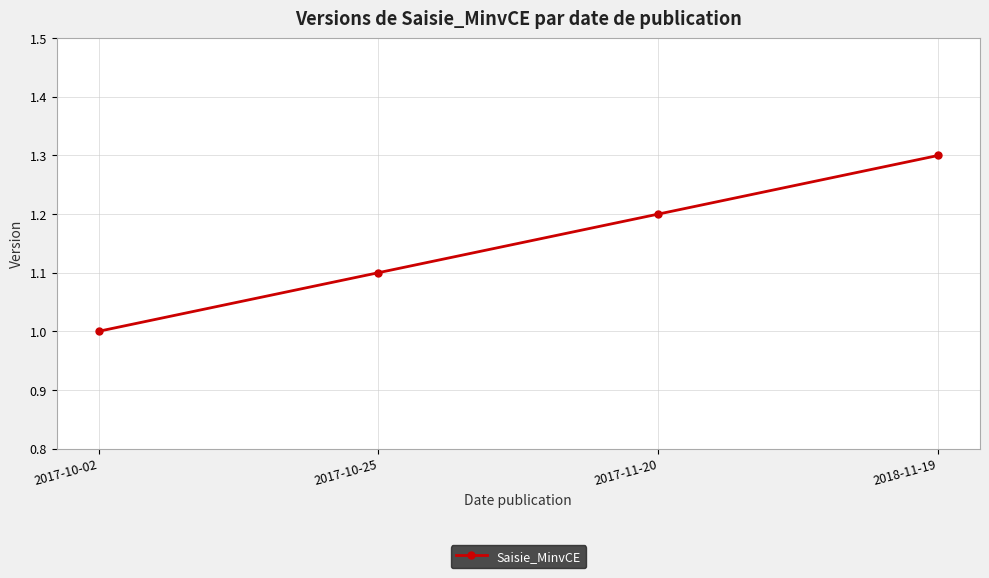

What is the value of the 1st point from the left?

1.0